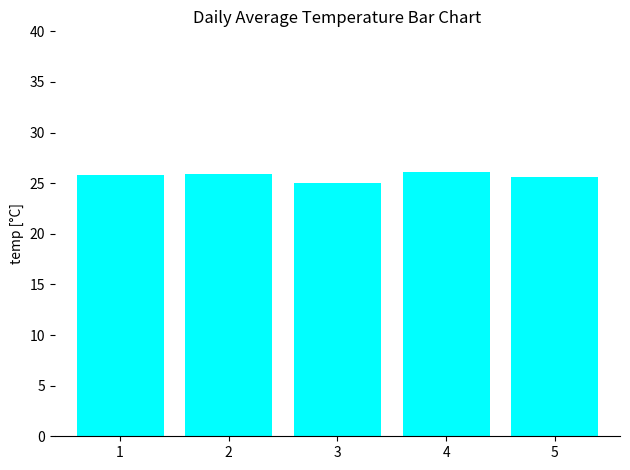

The chart shows a value of 25.0 at 3. True or false?

True